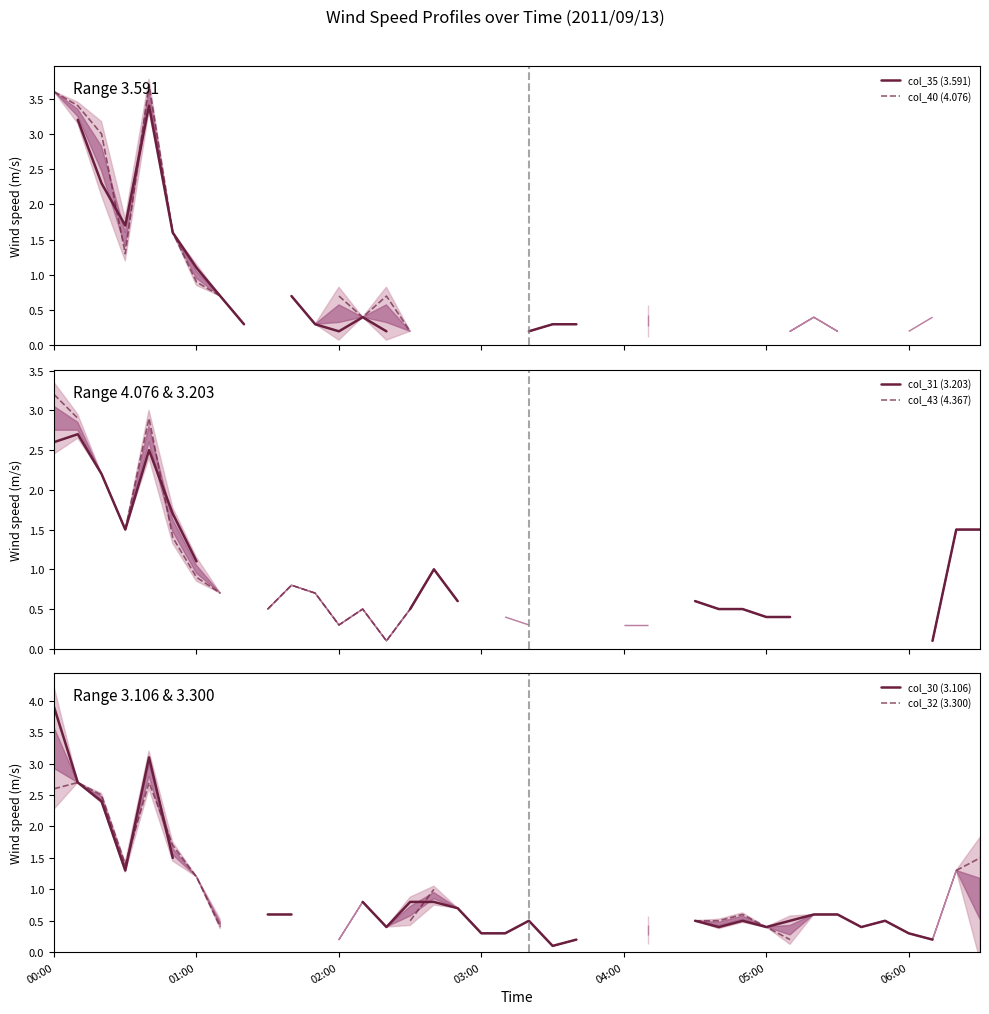

At 7, list the series in order from largest to smallest.

col_35 (3.591), col_40 (4.076), col_31 (3.203), col_43 (4.367), col_30 (3.106), col_32 (3.300)